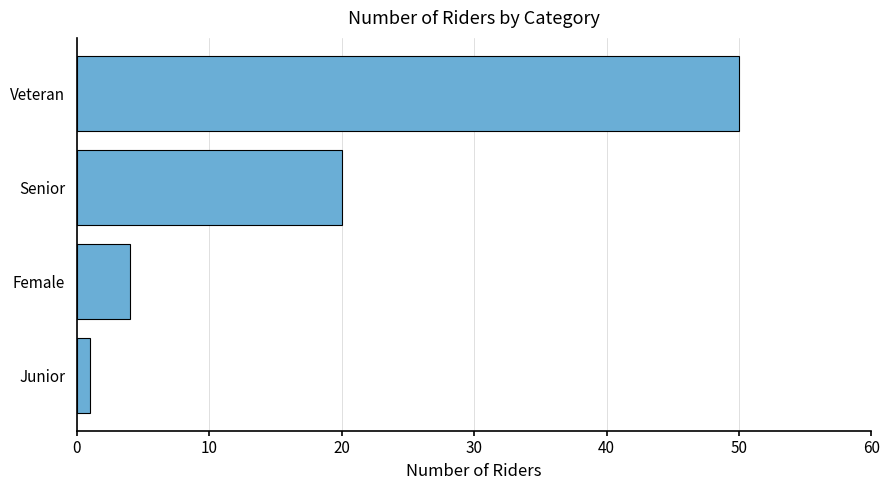

The chart shows a value of 67 at Veteran. True or false?

False